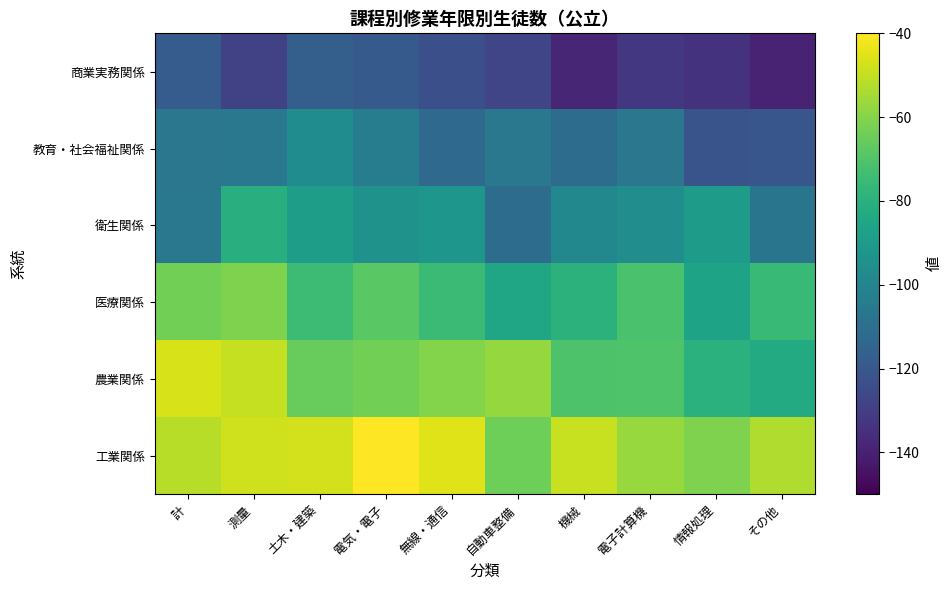

What is the spread (max minus min) of values at 測量?

80.9